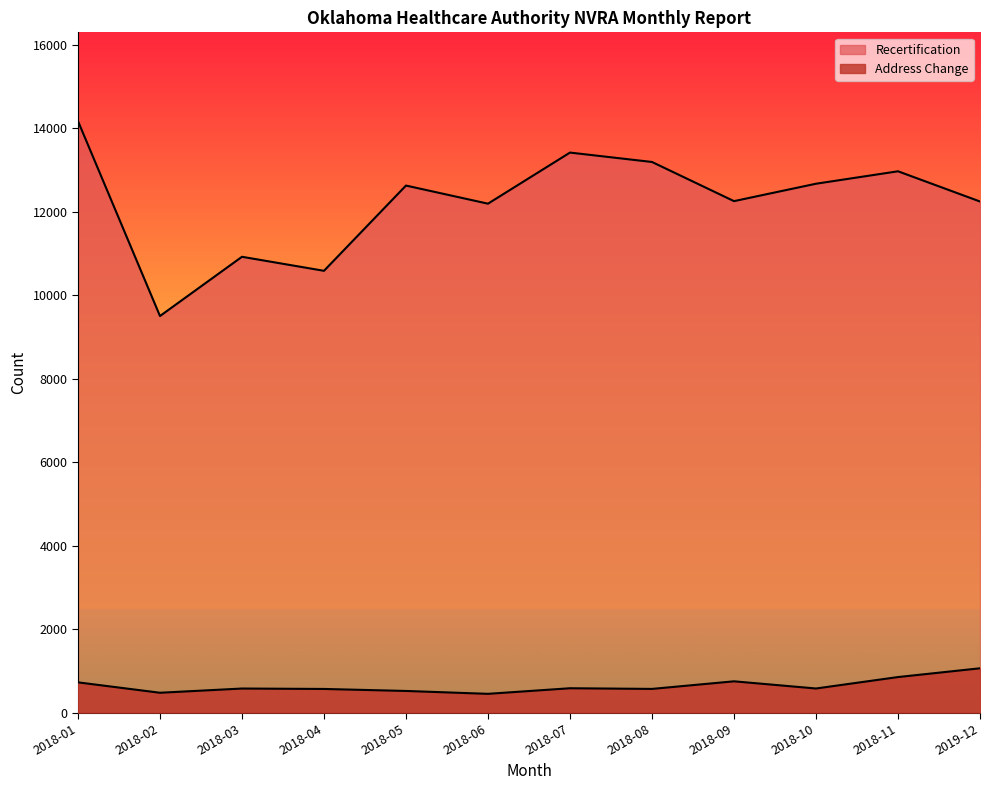

What is the difference between the highest and lowest values at 2018-01?

13445